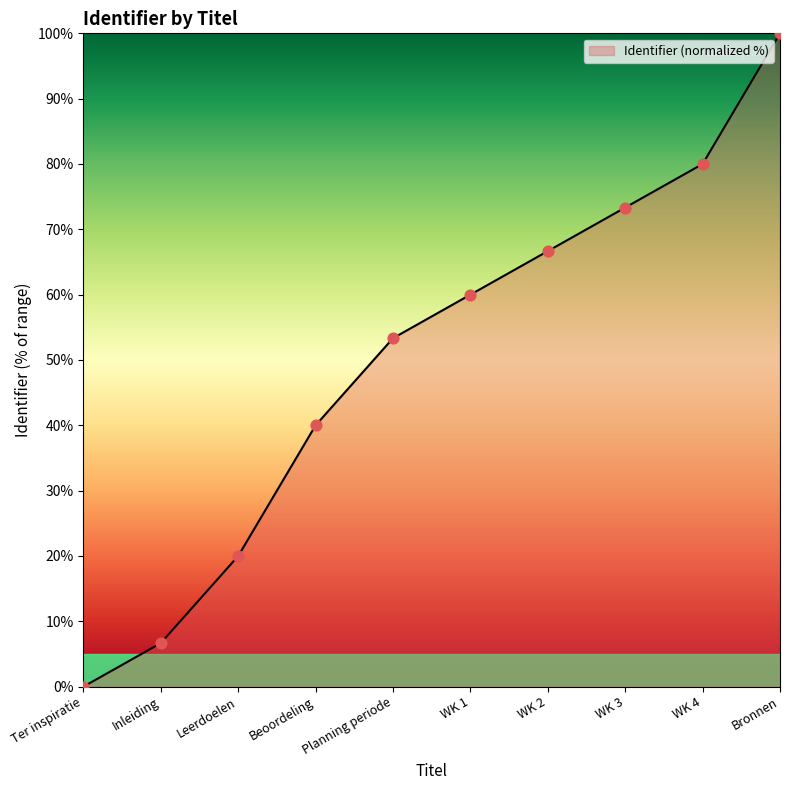

What is the change in value from Inleiding to Beoordeling?

+33.3